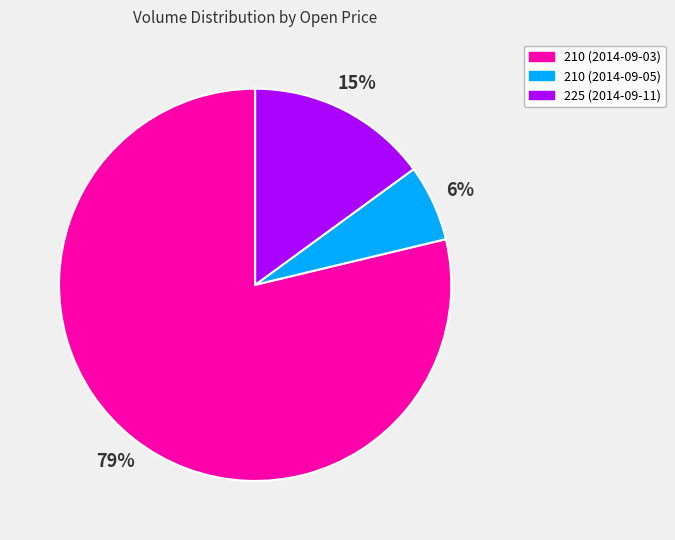

Which category accounts for the majority?

210 (2014-09-03)